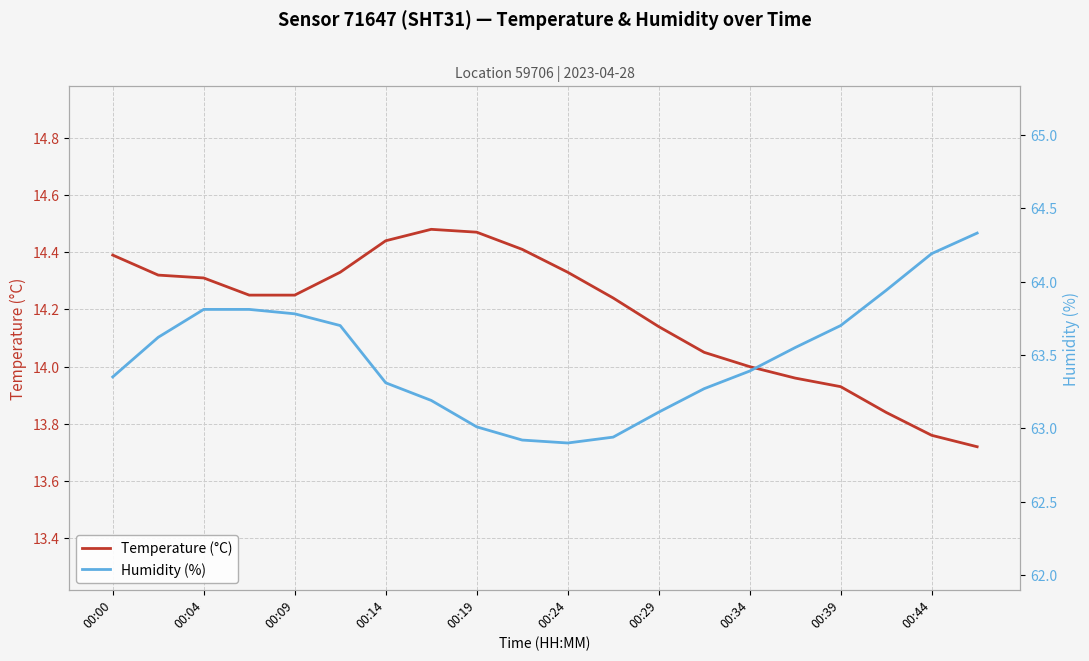

The Temperature (°C) series shows 7.2 at 00:44. True or false?

False